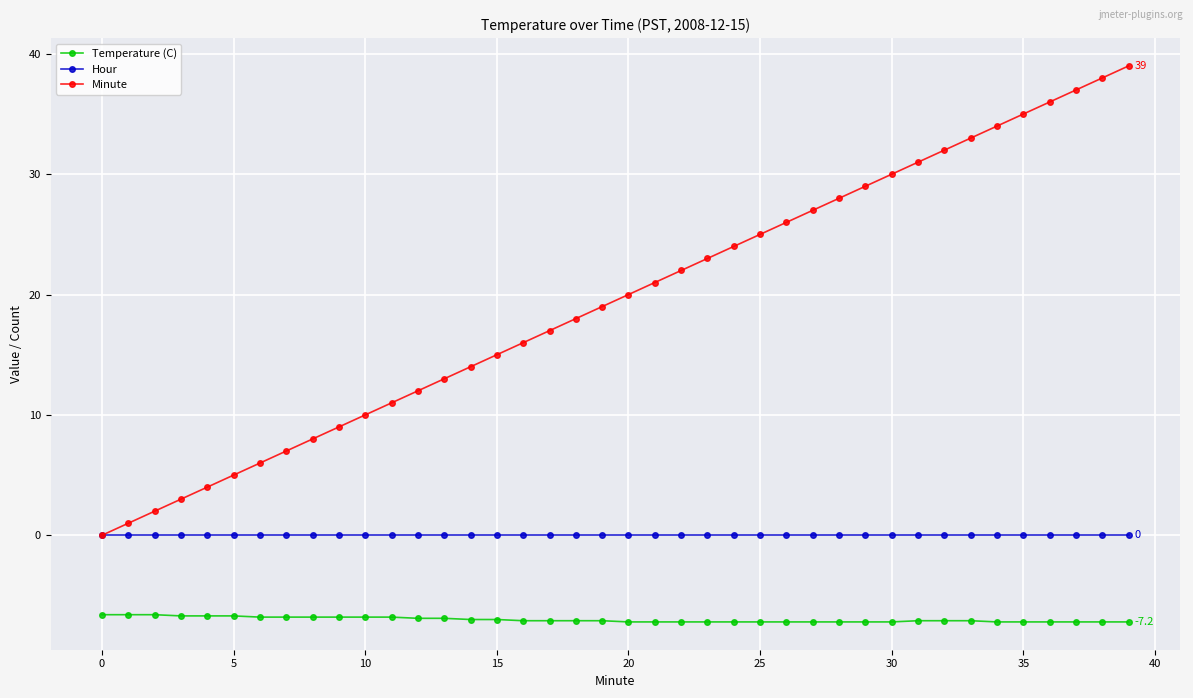

List the series in order of their peak value, lowest first.

Temperature (C), Hour, Minute